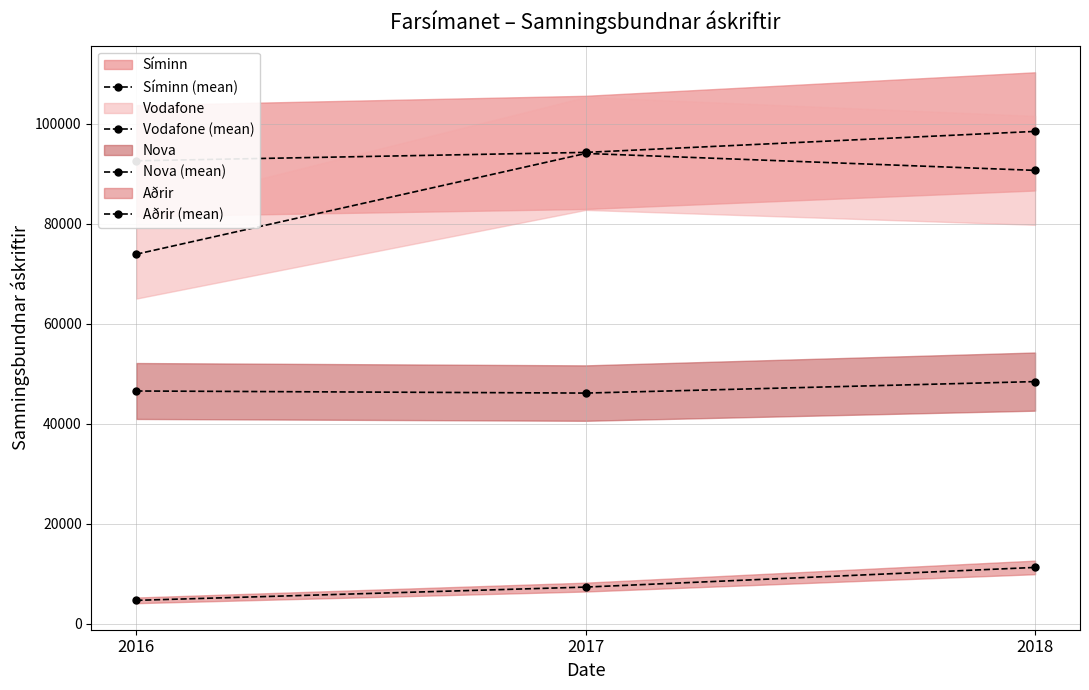

What is the greatest value displayed?

98487